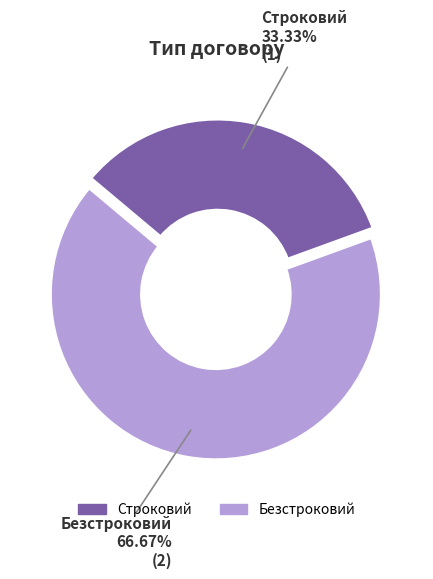

Between Строковий and Безстроковий, which is larger?

Безстроковий